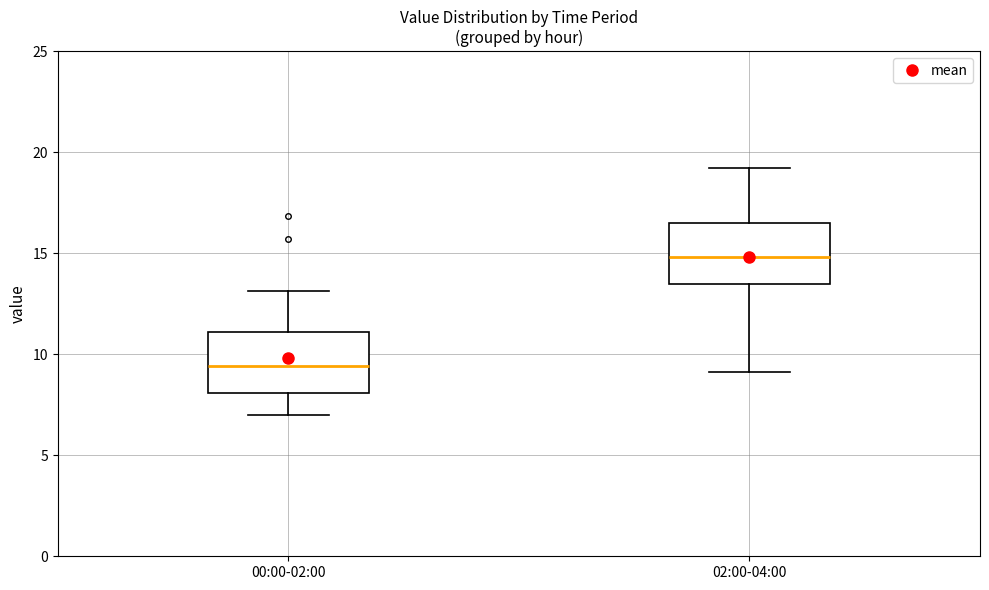

Which box's median line is the highest?

02:00-04:00